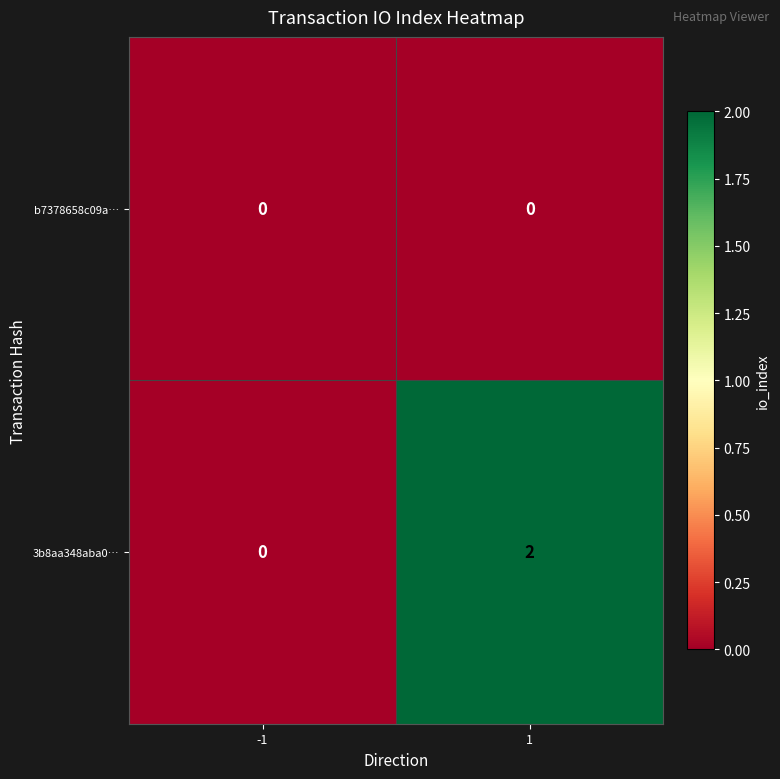

List the series in order of their peak value, lowest first.

b7378658c09a…, 3b8aa348aba0…